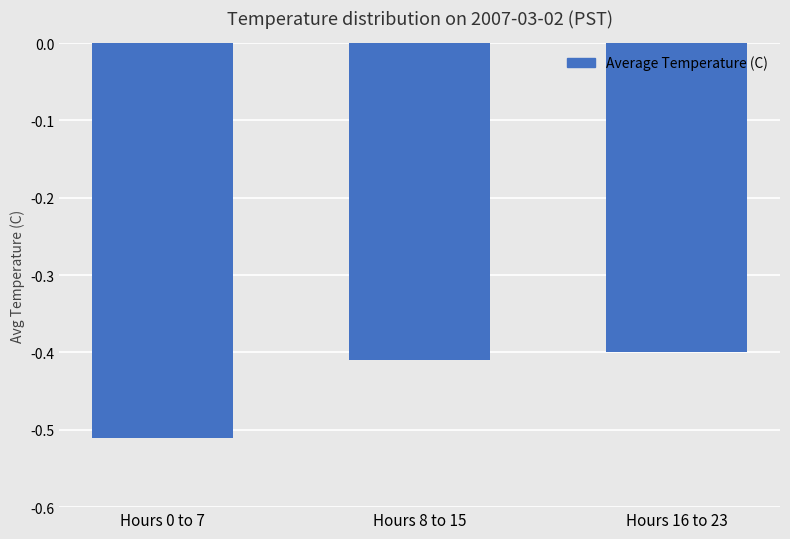

Rank the categories by value from highest to lowest.

Hours 16 to 23, Hours 8 to 15, Hours 0 to 7